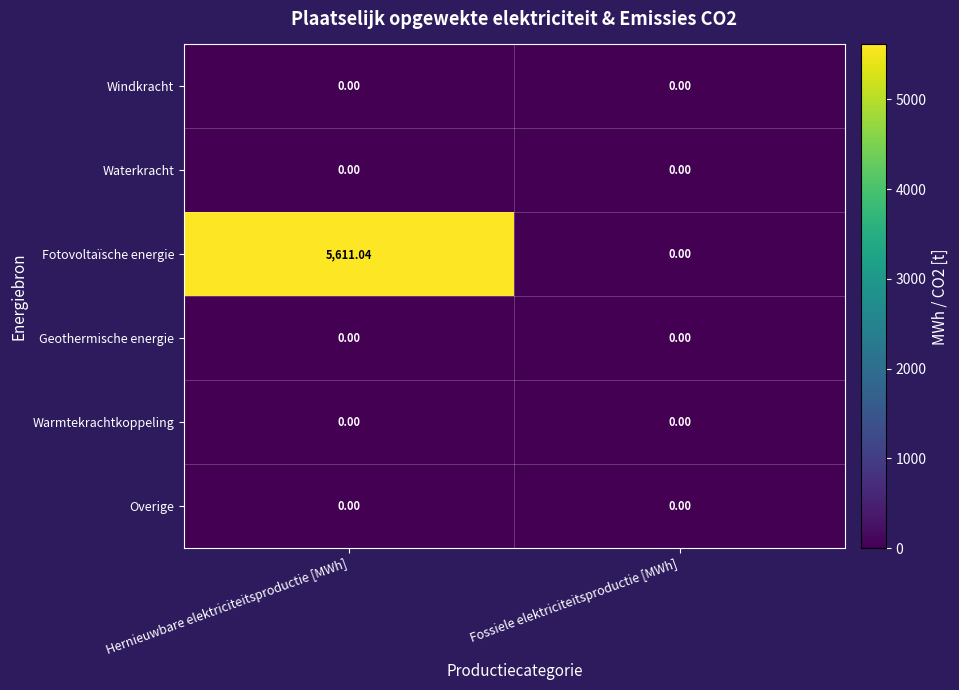

Which series has the largest total across all categories?

Fotovoltaïsche energie